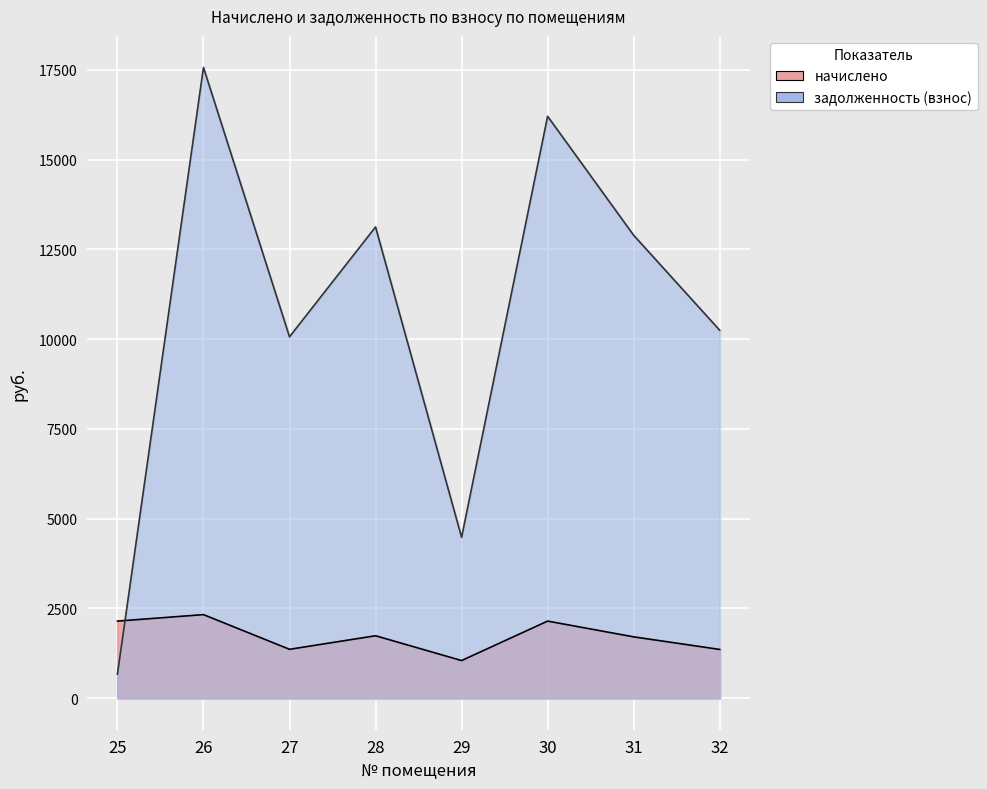

True or false: задолженность (взнос) has a value of 13122.5 at 28.

True